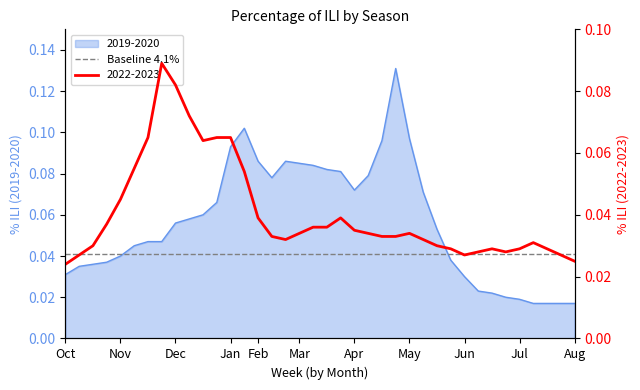

How many categories are shown in the chart?

38